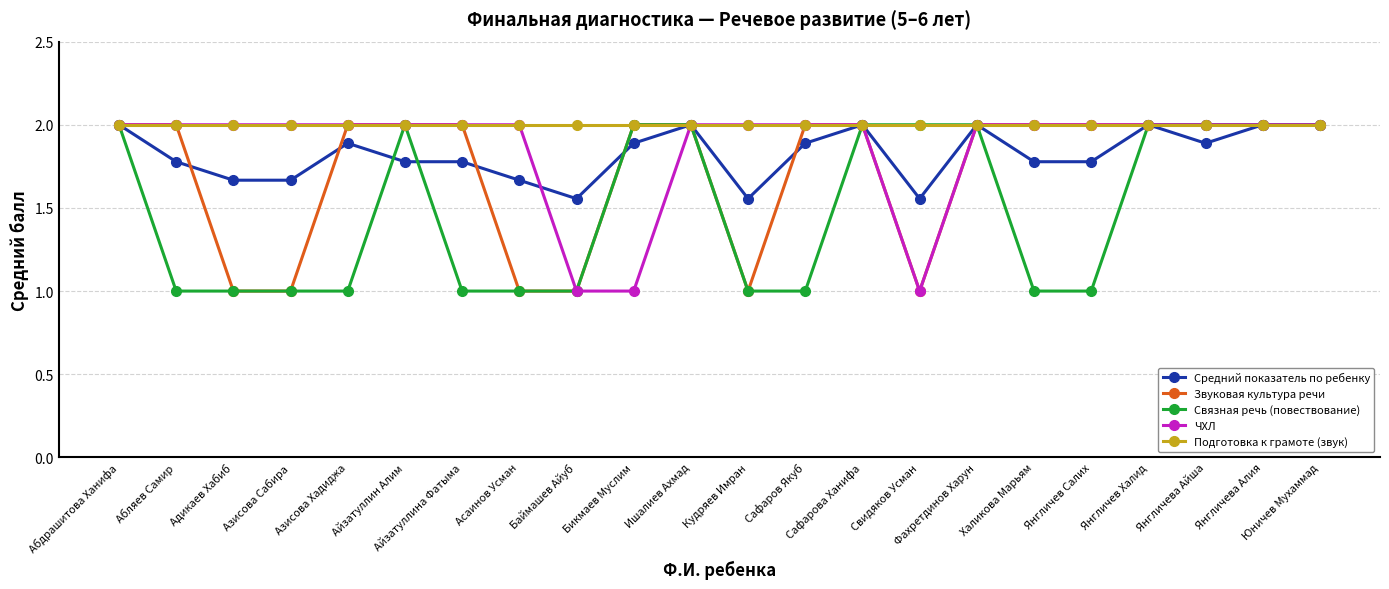

At how many categories does at least one series exceed 1?

22